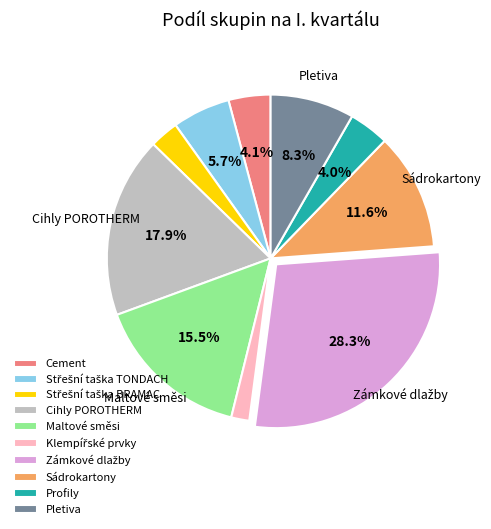

To the nearest percent, what is the difference between the largest and smallest slice percentages?

26%